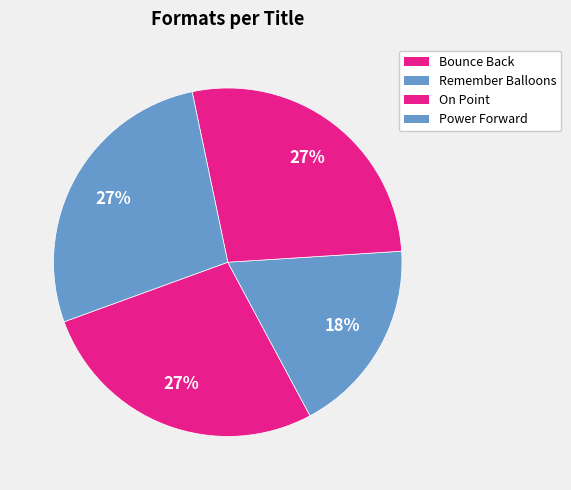

Count the number of slices in the pie.

4